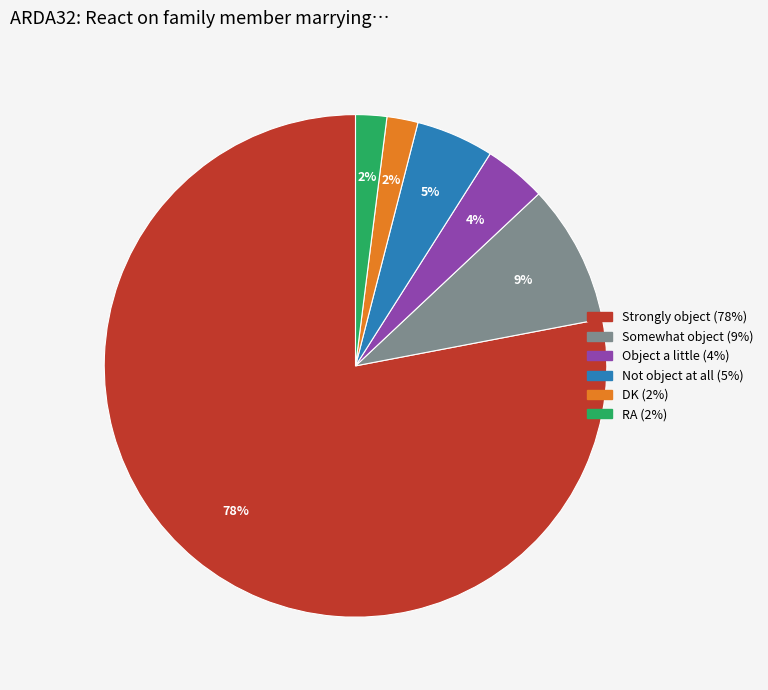

Combined, do Object a little and Strongly object account for over 50%?

Yes